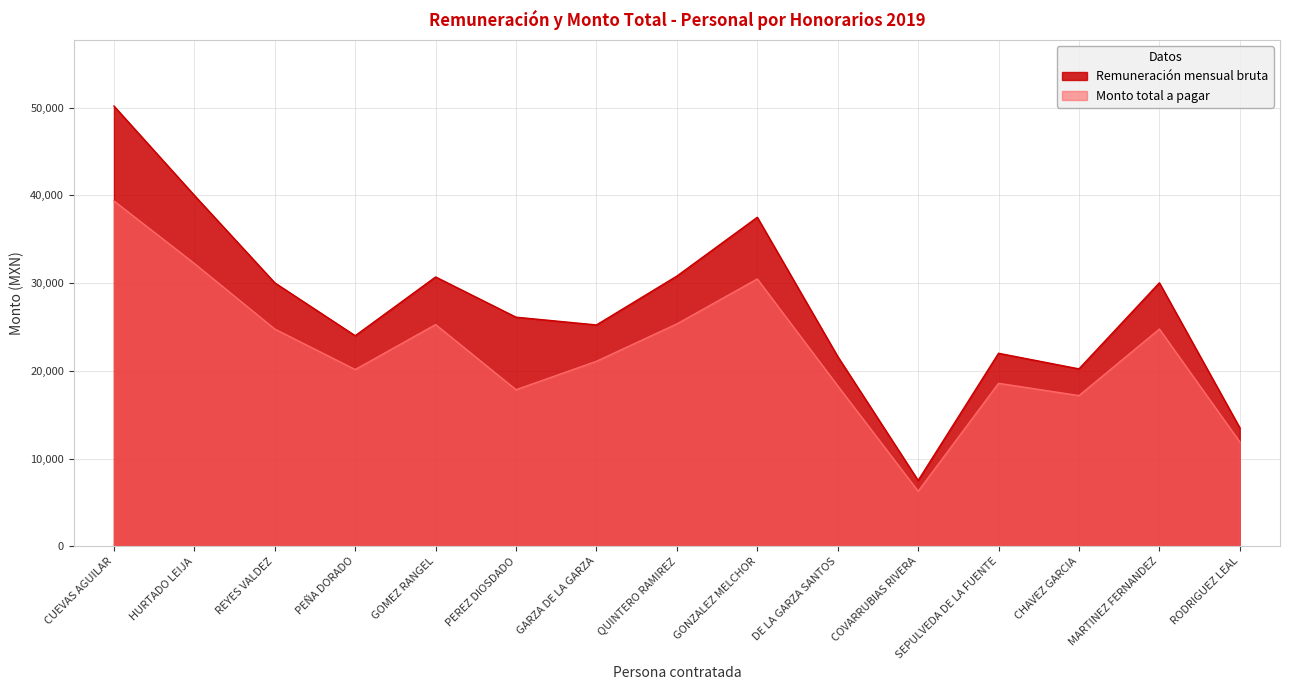

Is the value of Monto total a pagar at CHAVEZ GARCIA greater than the value of Remuneración mensual bruta at MARTINEZ FERNANDEZ?

No